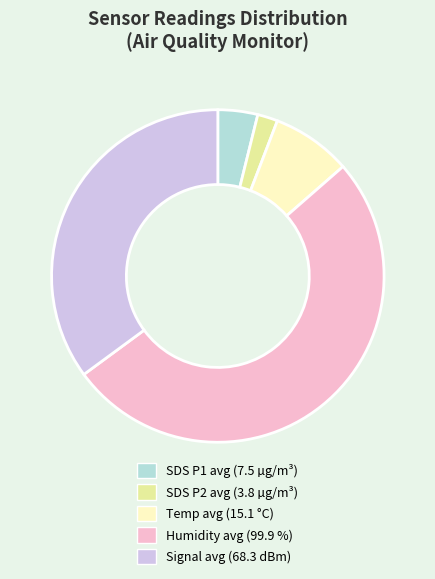

Between SDS P2 avg (3.8 µg/m³) and Temp avg (15.1 °C), which is larger?

Temp avg (15.1 °C)